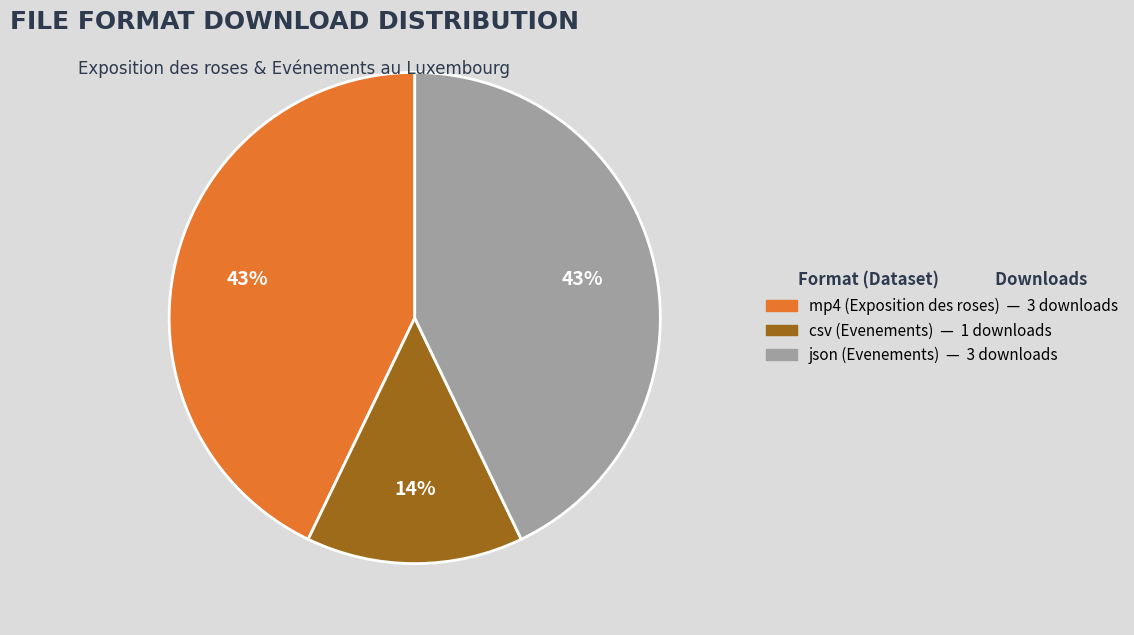

Is there any slice that represents more than half of the pie?

No